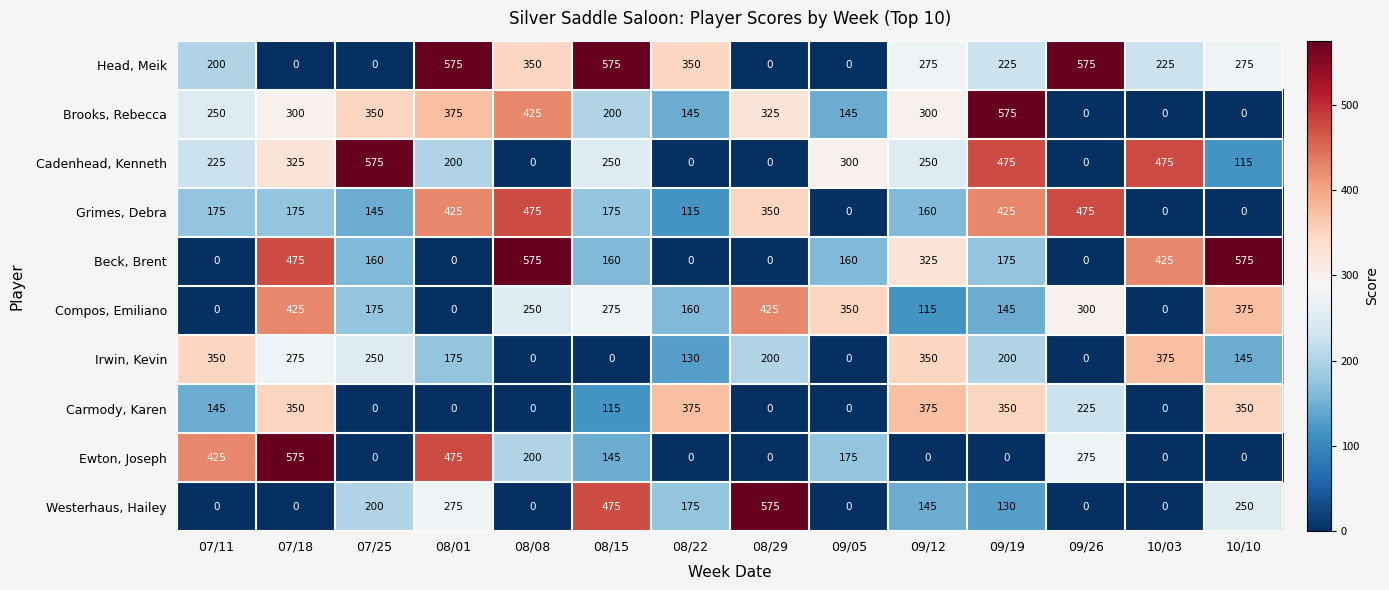

The Beck, Brent series shows 623 at 07/18. True or false?

False